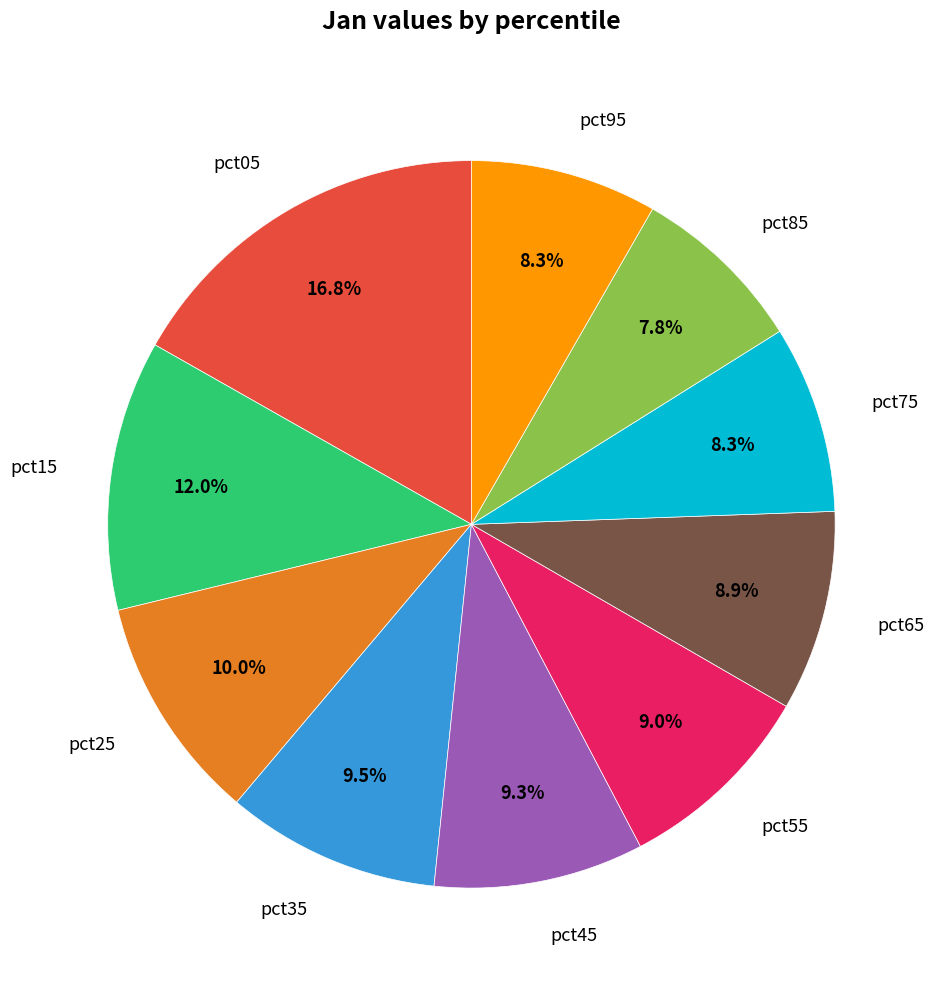

What is the total percentage of pct35 and pct05?

26.3%